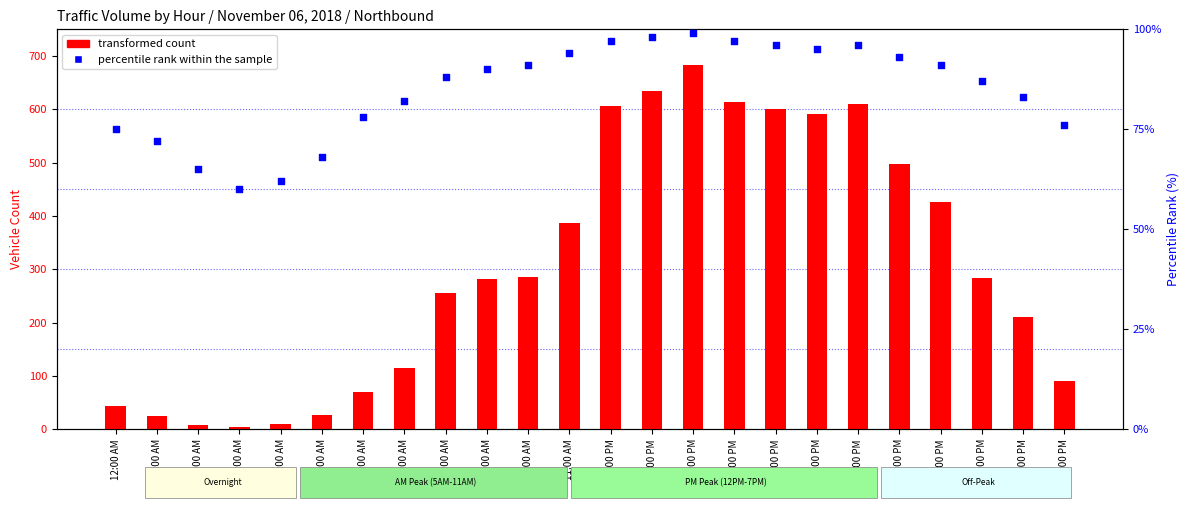

Which series has the widest spread of Y values?

transformed count